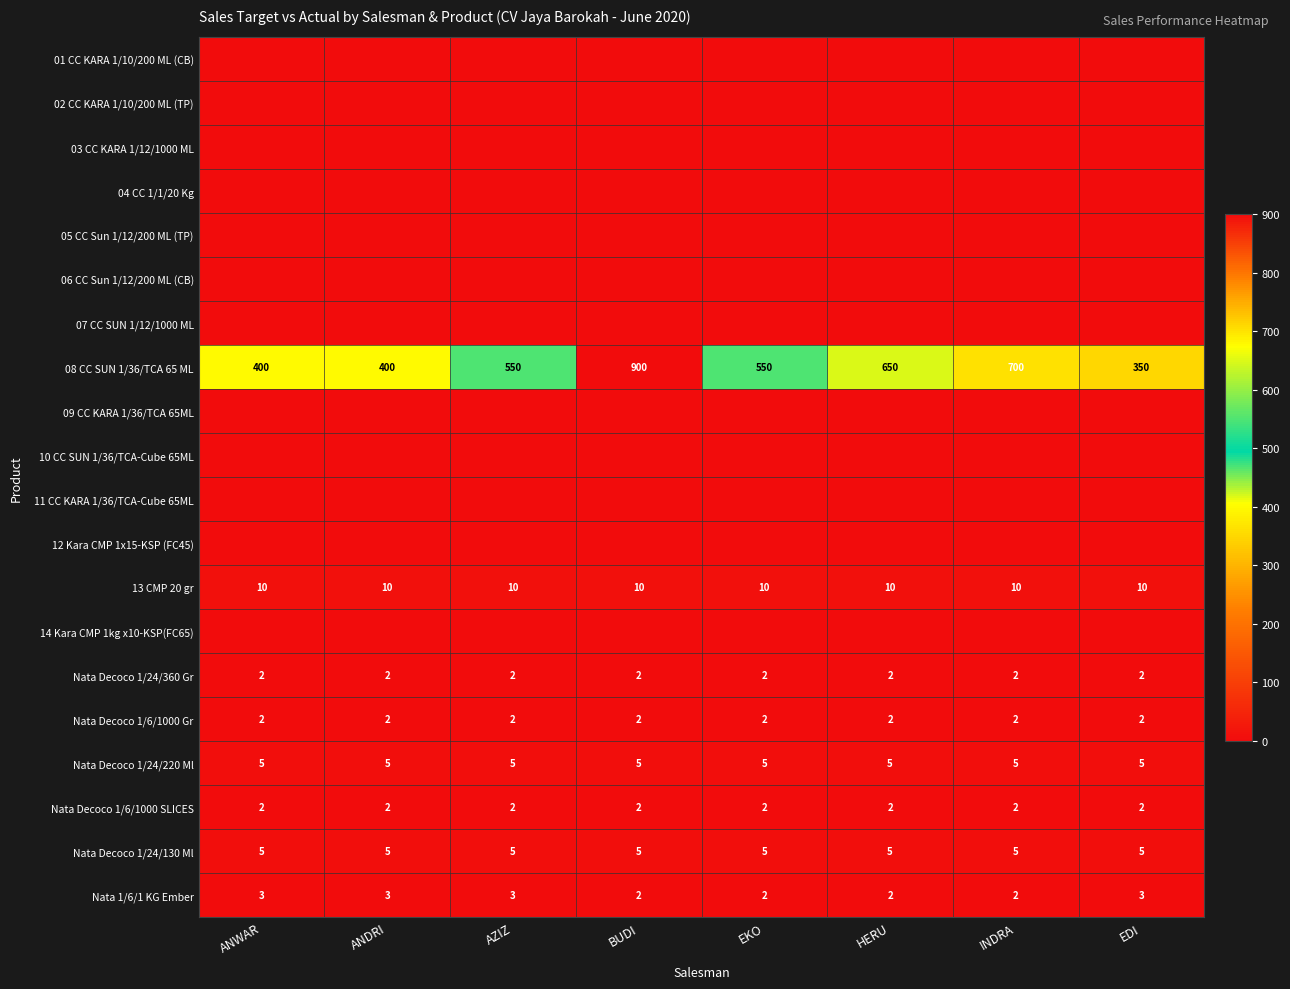

What is the difference between the highest and lowest values at AZIZ?

550